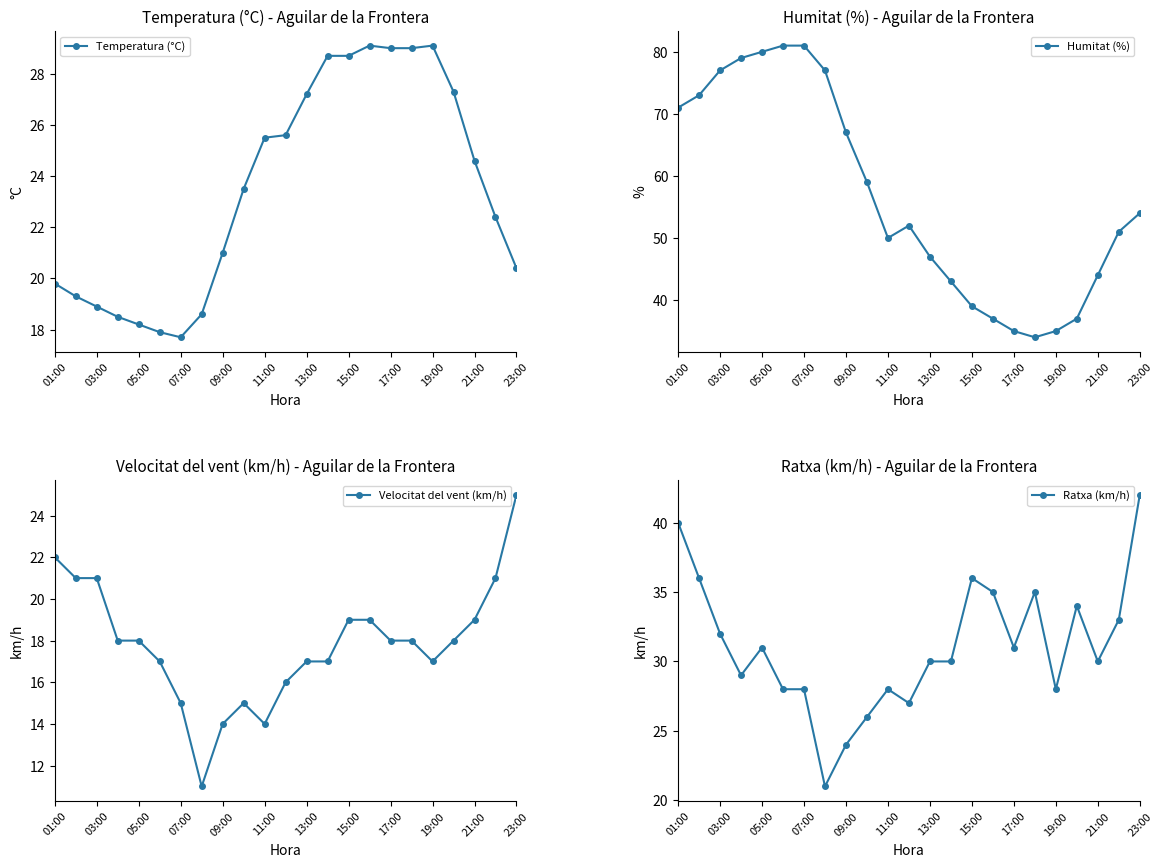

Which series has the largest total across all categories?

Humitat (%)